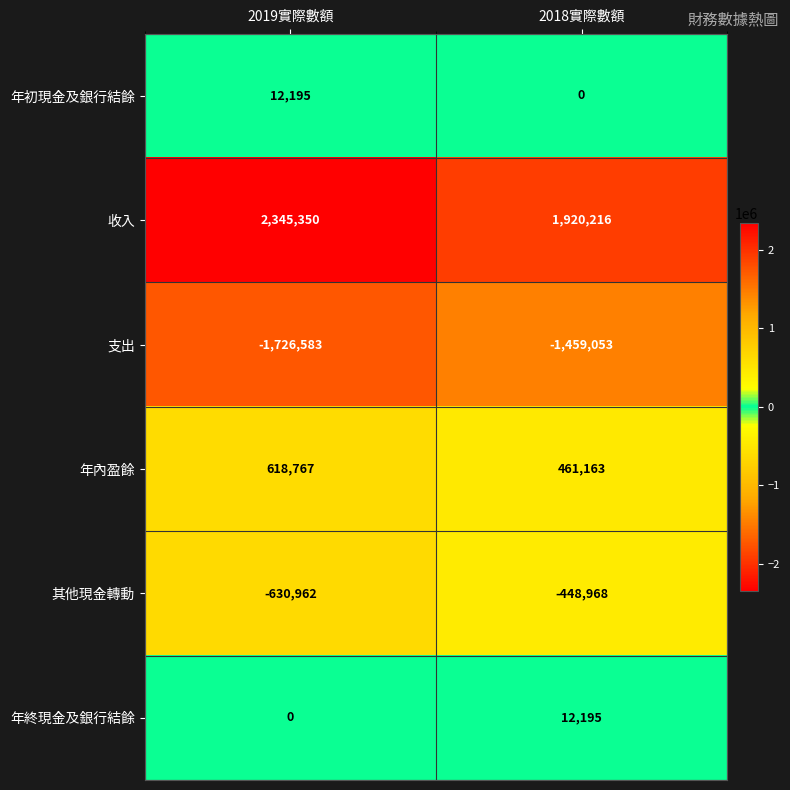

What is the difference between the maximum and minimum values in the 其他現金轉動 series?

181994